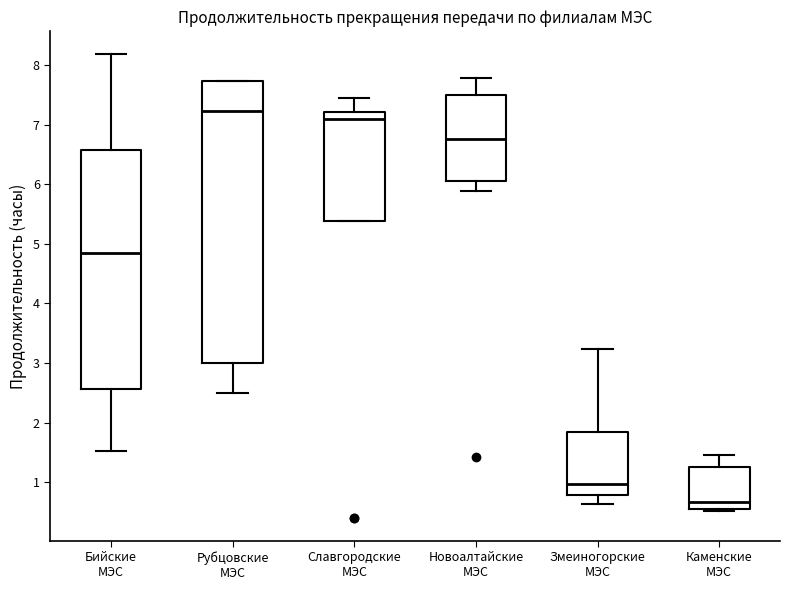

Which box has the highest median line?

Рубцовские МЭС